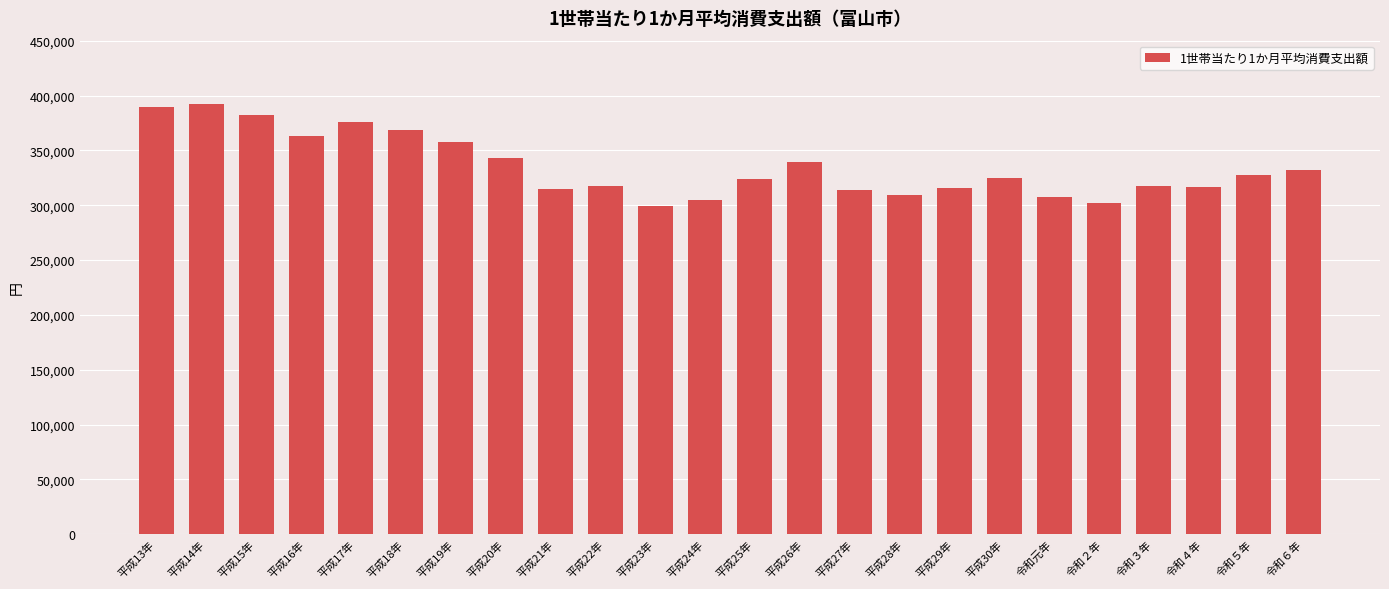

Read the value at 平成23年, to the nearest 50.

299250